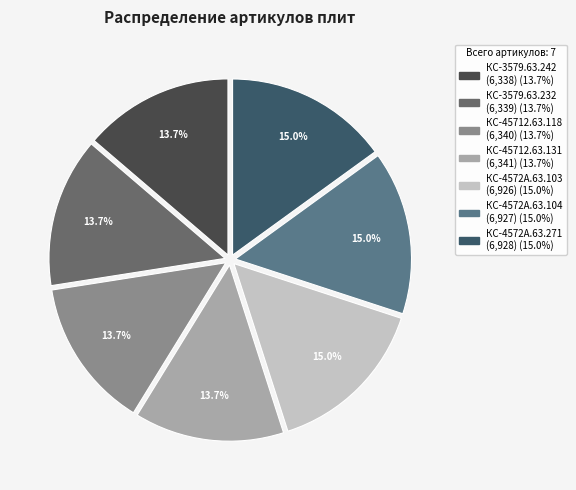

Does КС-3579.63.232 account for over 50% of the chart?

No